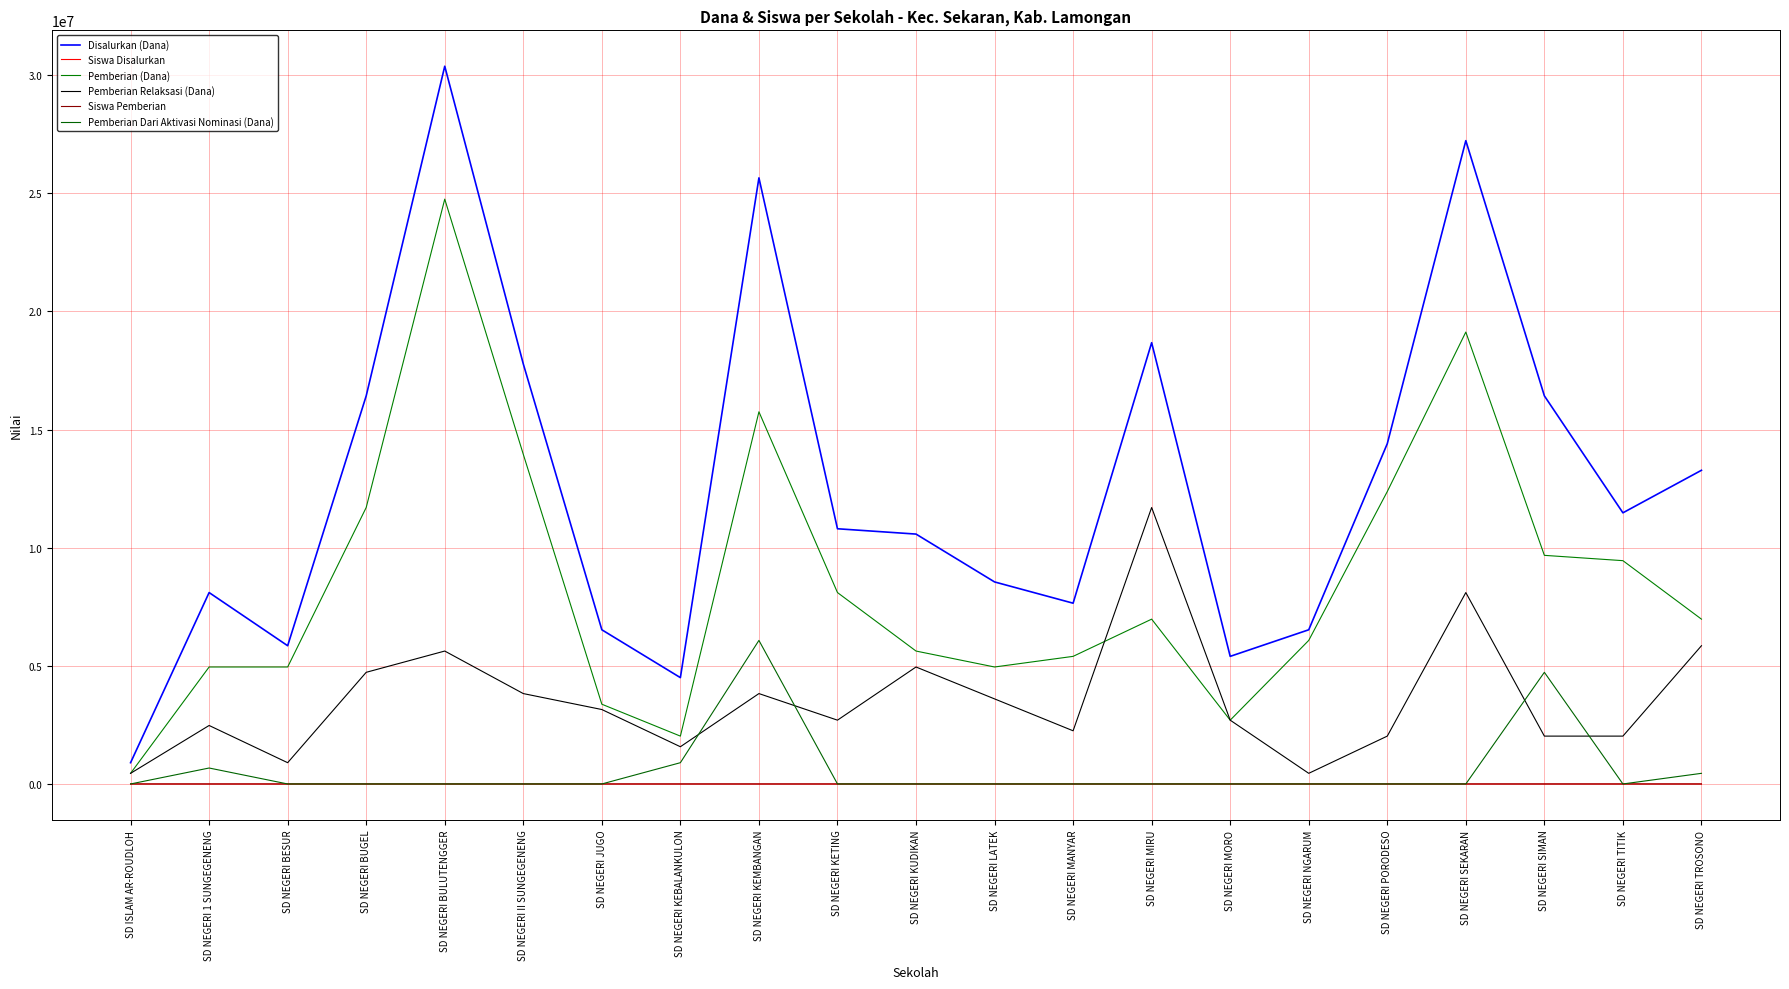

Rank the categories by Siswa Disalurkan value from highest to lowest.

SD NEGERI BULUTENGGER, SD NEGERI KEMBANGAN, SD NEGERI SEKARAN, SD NEGERI MIRU, SD NEGERI BUGEL, SD NEGERI II SUNGEGENENG, SD NEGERI SIMAN, SD NEGERI PORODESO, SD NEGERI TROSONO, SD NEGERI TITIK, SD NEGERI KETING, SD NEGERI KUDIKAN, SD NEGERI LATEK, SD NEGERI 1 SUNGEGENENG, SD NEGERI MANYAR, SD NEGERI JUGO, SD NEGERI NGARUM, SD NEGERI BESUR, SD NEGERI MORO, SD NEGERI KEBALANKULON, SD ISLAM AR-ROUDLOH